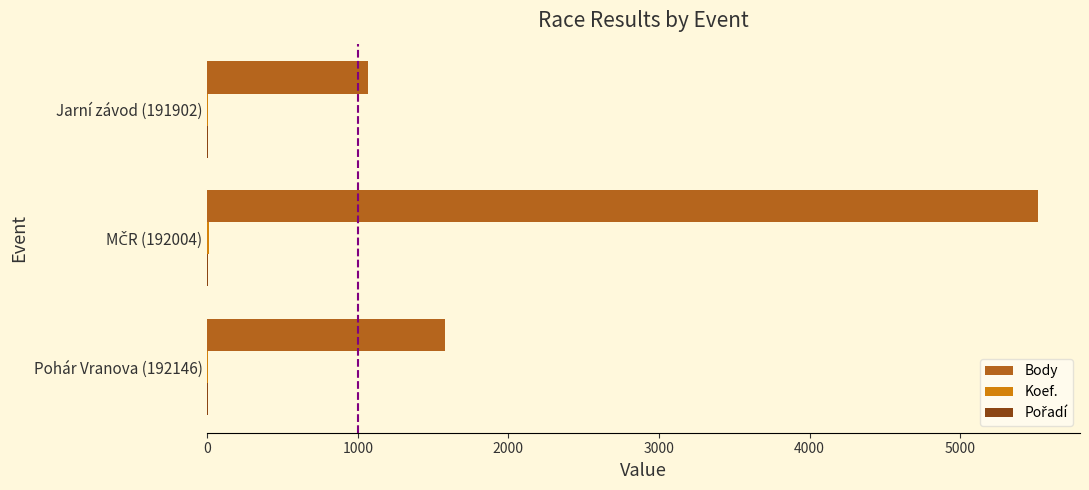

Which series changed the most between Pohár Vranova (192146) and Jarní závod (191902)?

Body